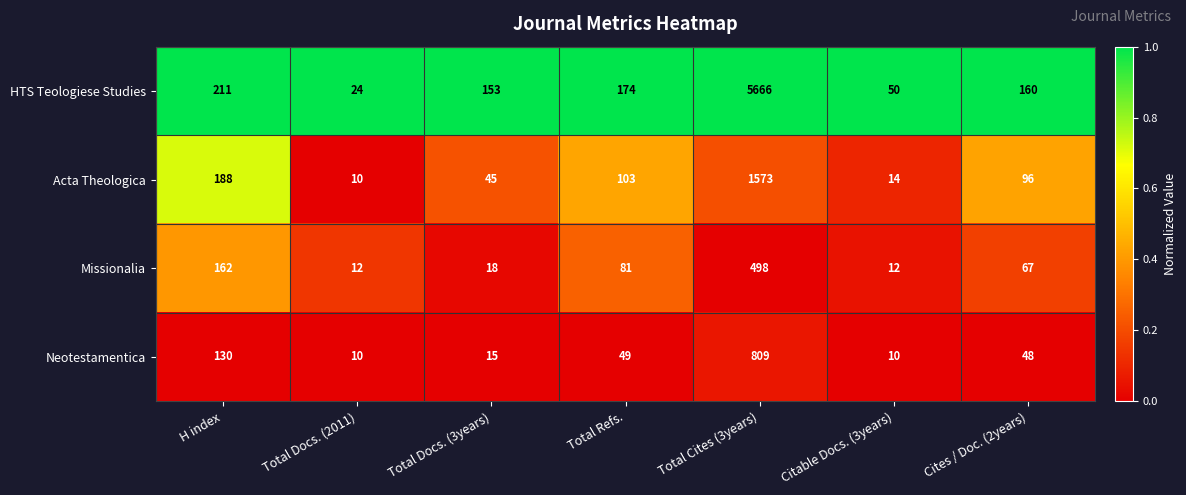

What is the difference between the highest and lowest values at Citable Docs. (3years)?

40